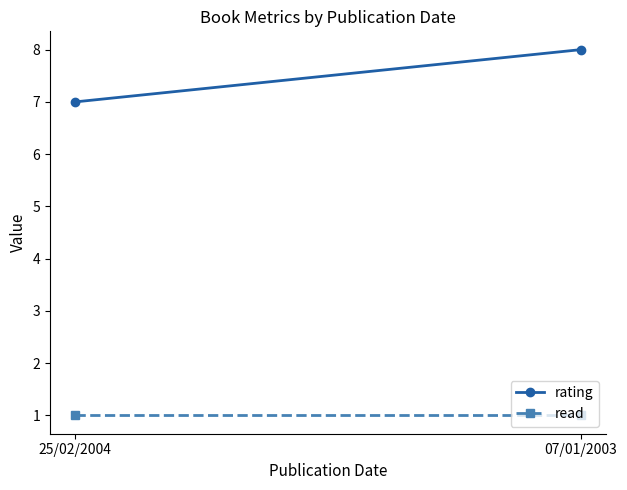

At which label does read reach its peak?

25/02/2004